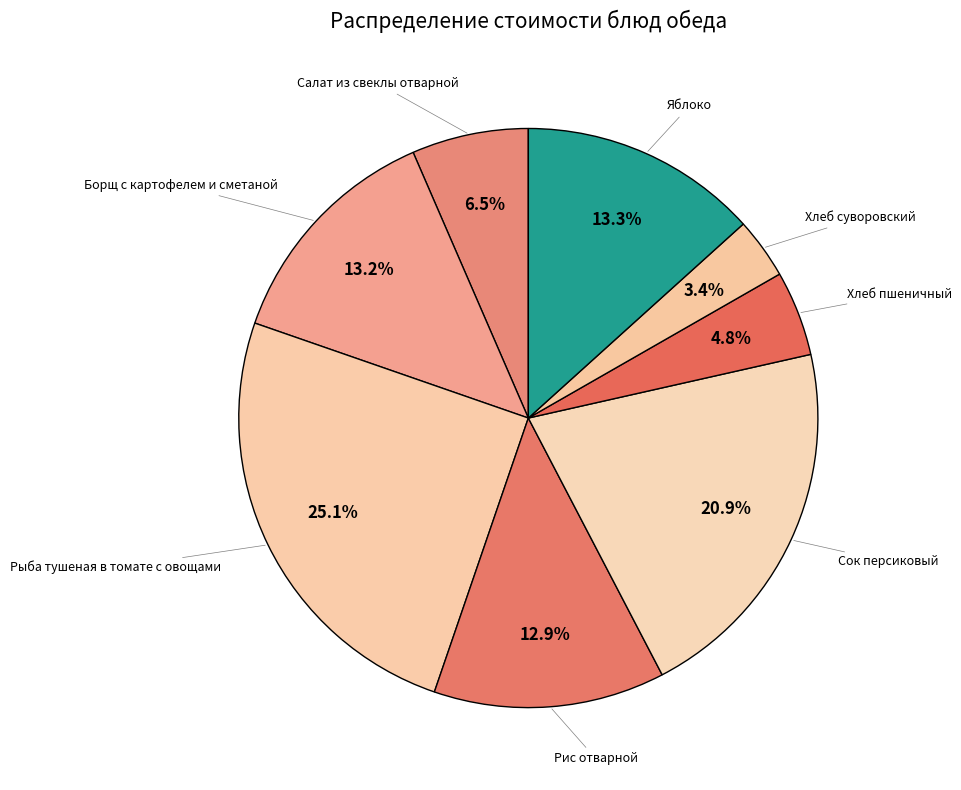

How many segments does this pie chart have?

8